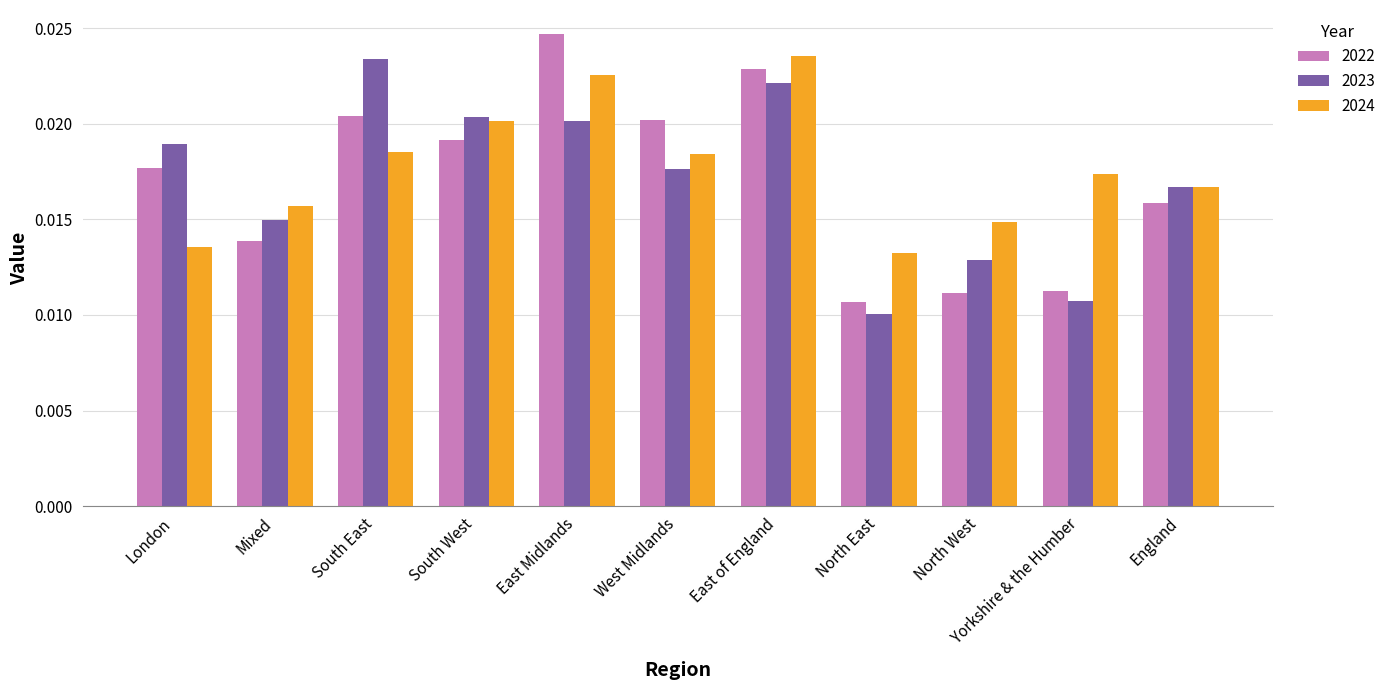

How many 2024 values are between 0 and 1?

11